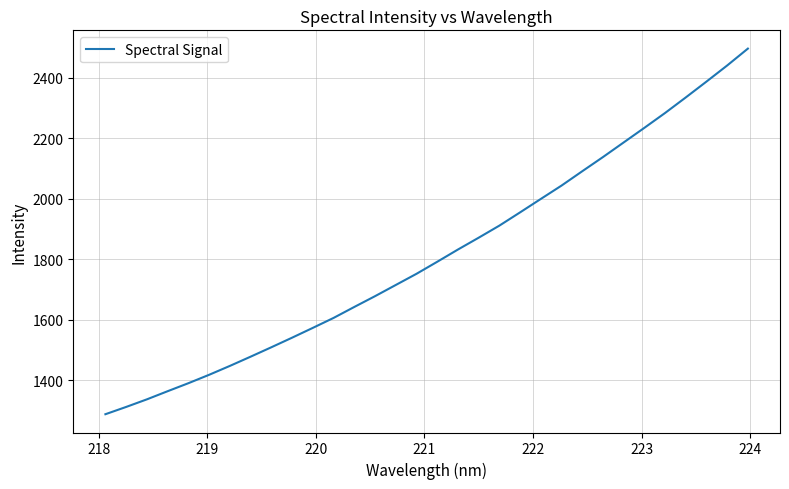

What is the minimum value shown in the chart?

1288.5